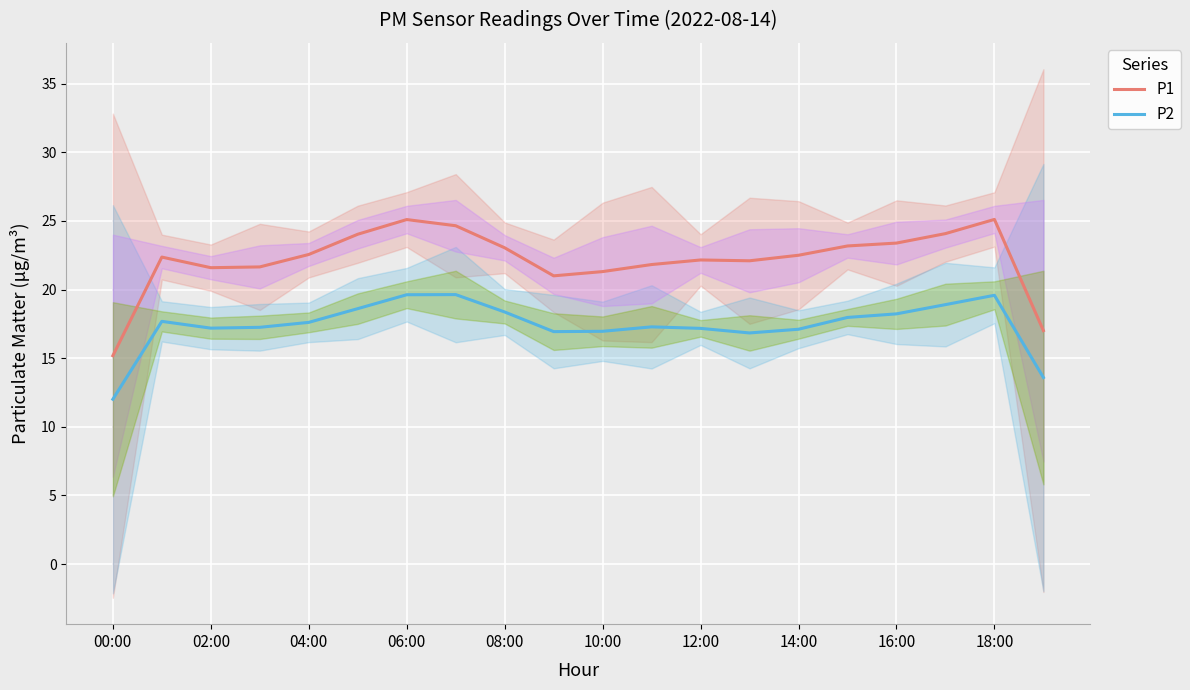

Read the P1 value at 04:00.

22.6